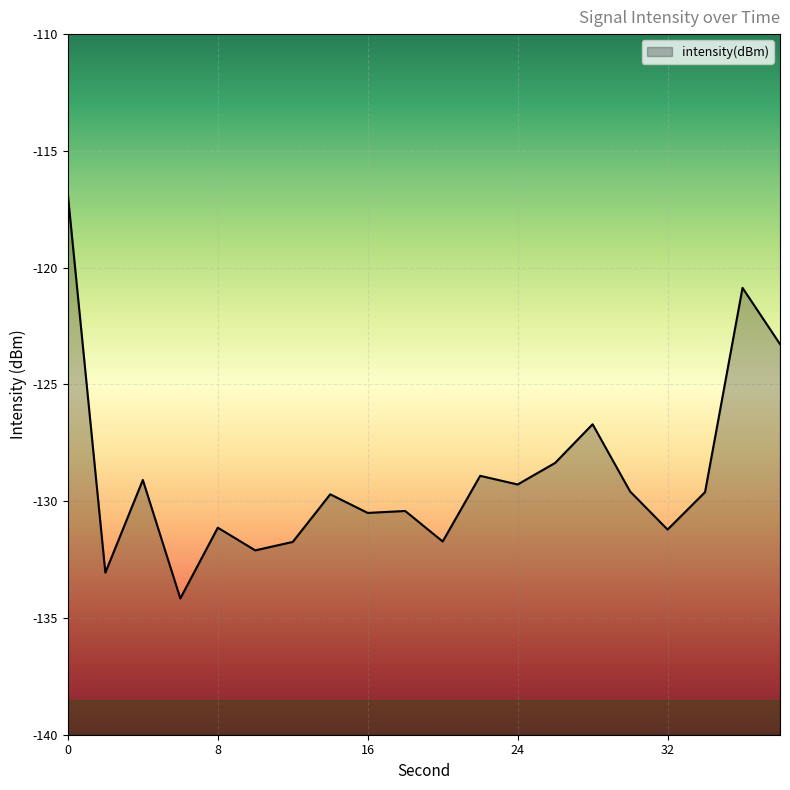

List the labels in order of value, smallest first.

6, 2, 10, 12, 20, 32, 8, 16, 18, 14, 34, 30, 24, 4, 22, 26, 28, 38, 36, 0